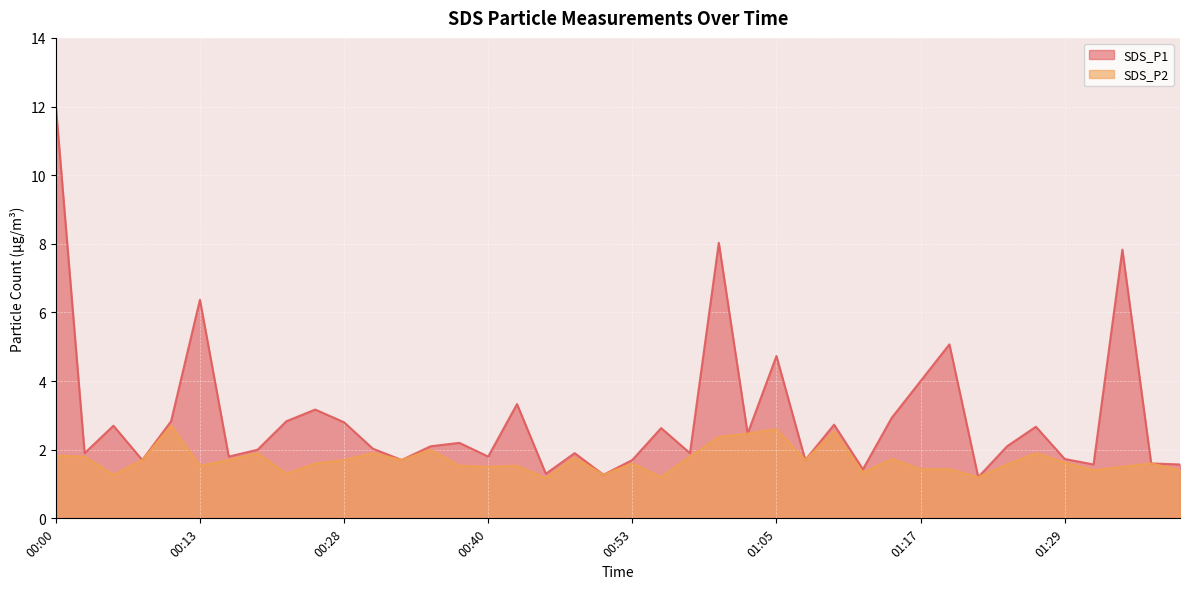

What is the total value across all series at 00:05?

4.0